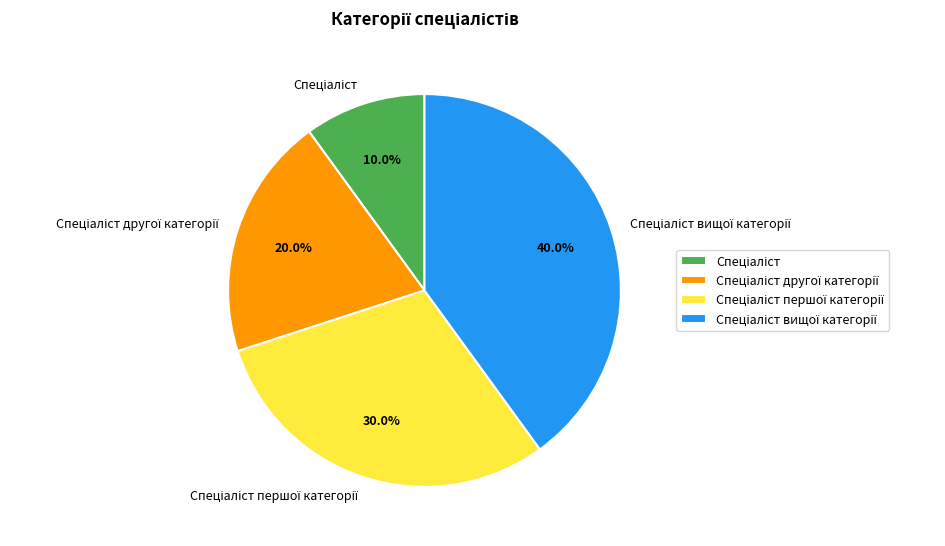

Does any single category account for the majority?

No